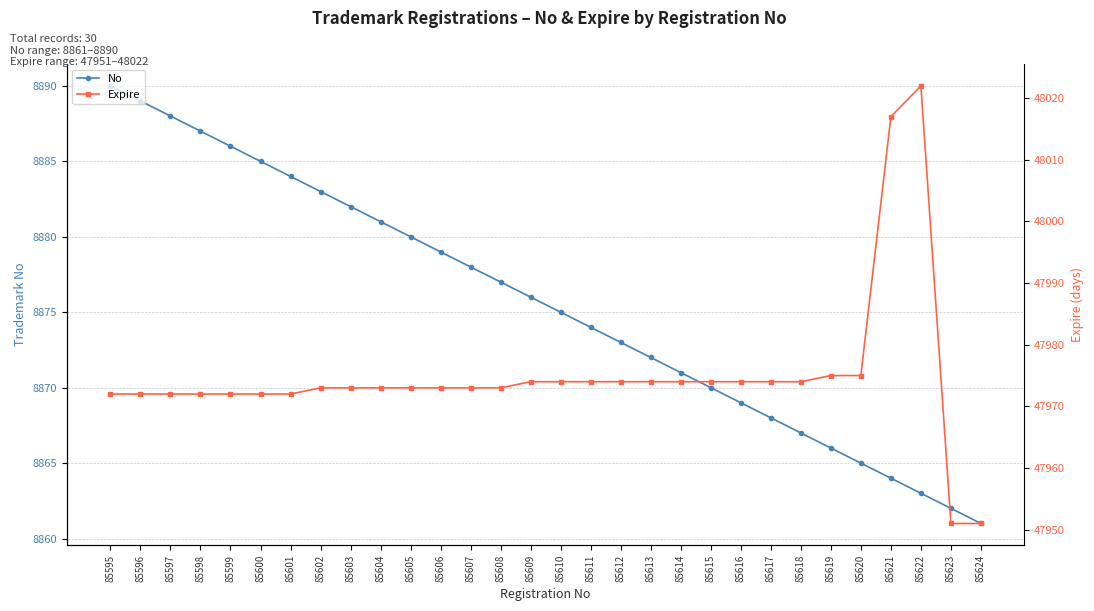

What is the greatest value displayed?

48022